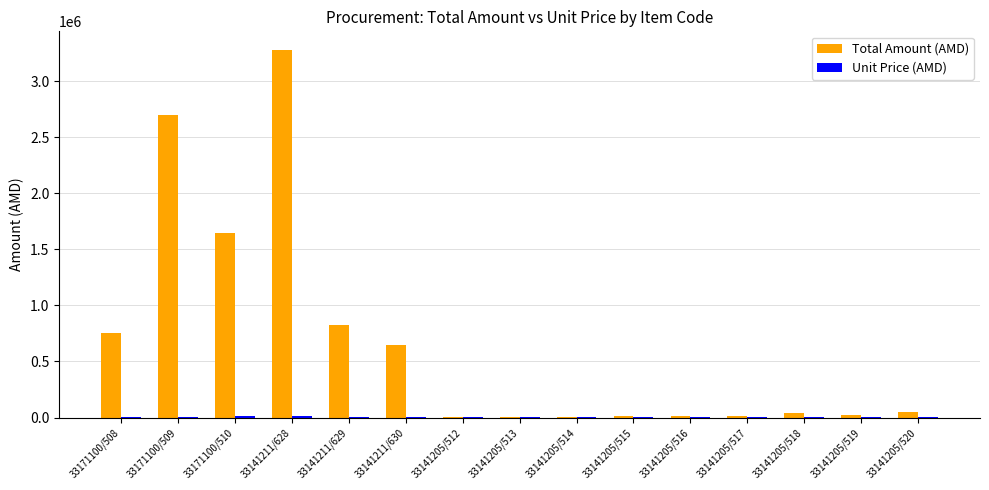

What is the maximum value for Total Amount (AMD)?

3283200